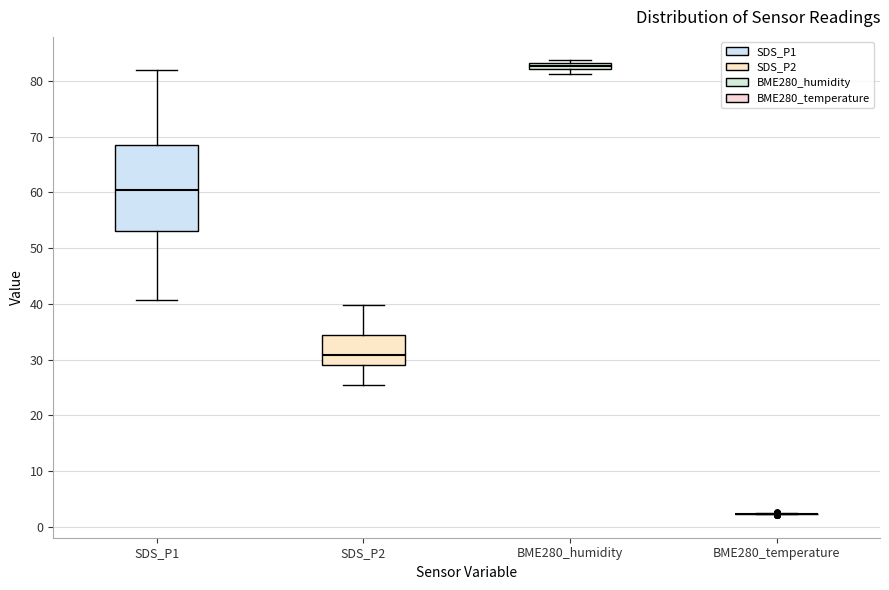

Where is the upper edge of the box for BME280_humidity on the y-axis? The values are not printed on the chart, so give them approximately, as read against the axis.

83